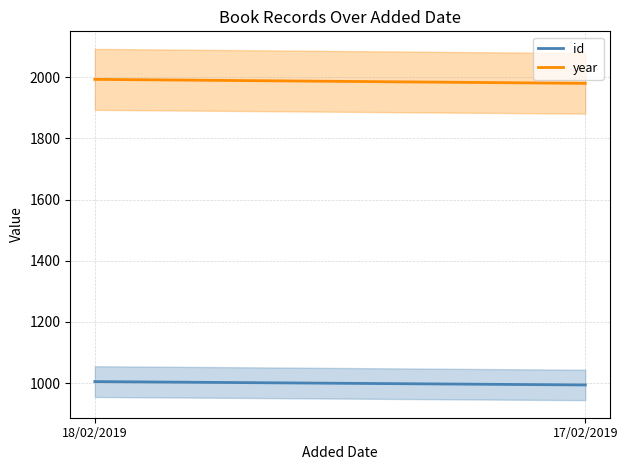

Between 18/02/2019 and 17/02/2019, which series saw the biggest shift?

year